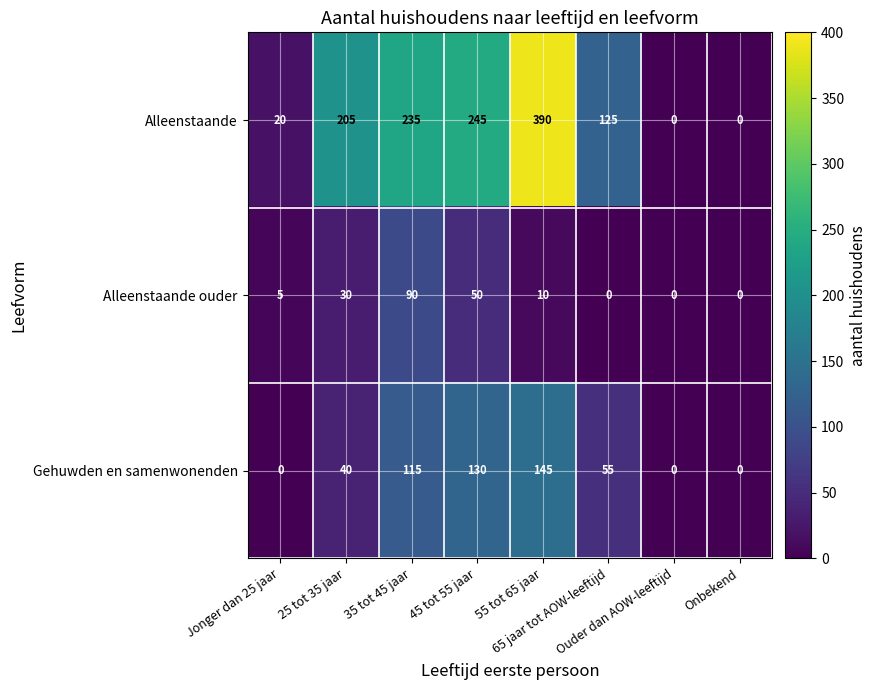

What is the sum of all Alleenstaande values?

1220